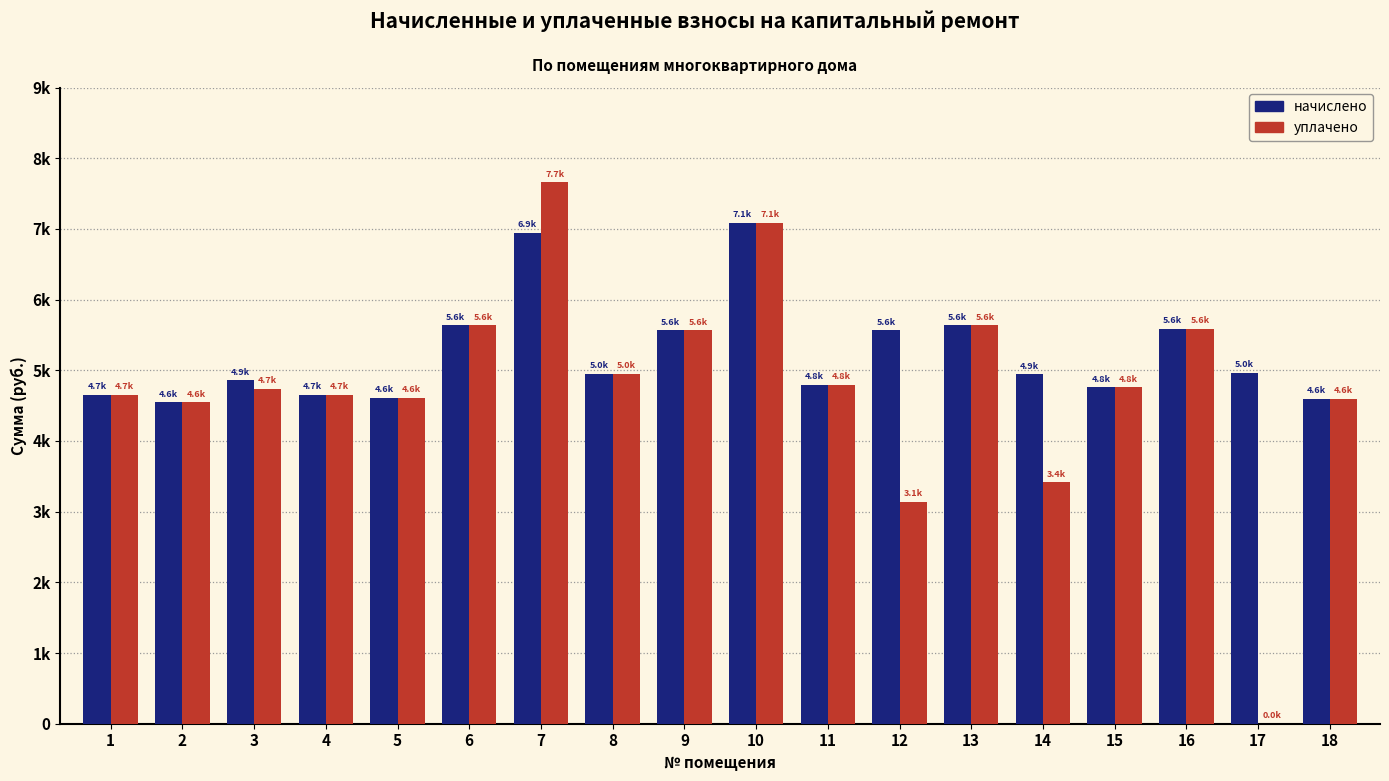

Are the bars grouped side by side (vs. stacked)?

Yes